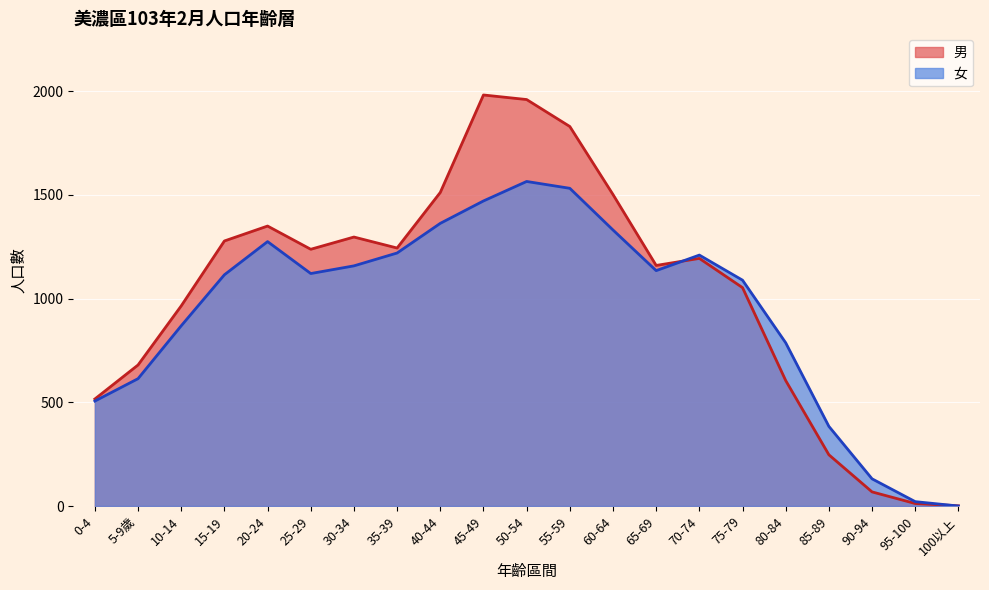

Reading left to right, list all the values displayed in this chart.

男: 516	680	965	1278	1350	1238	1297	1244	1512	1982	1960	1830	1502	1160	1194	1053	605	247	68	12	1
女: 506	614	869	1115	1275	1121	1158	1220	1363	1471	1565	1532	1331	1135	1210	1089	787	384	131	21	0